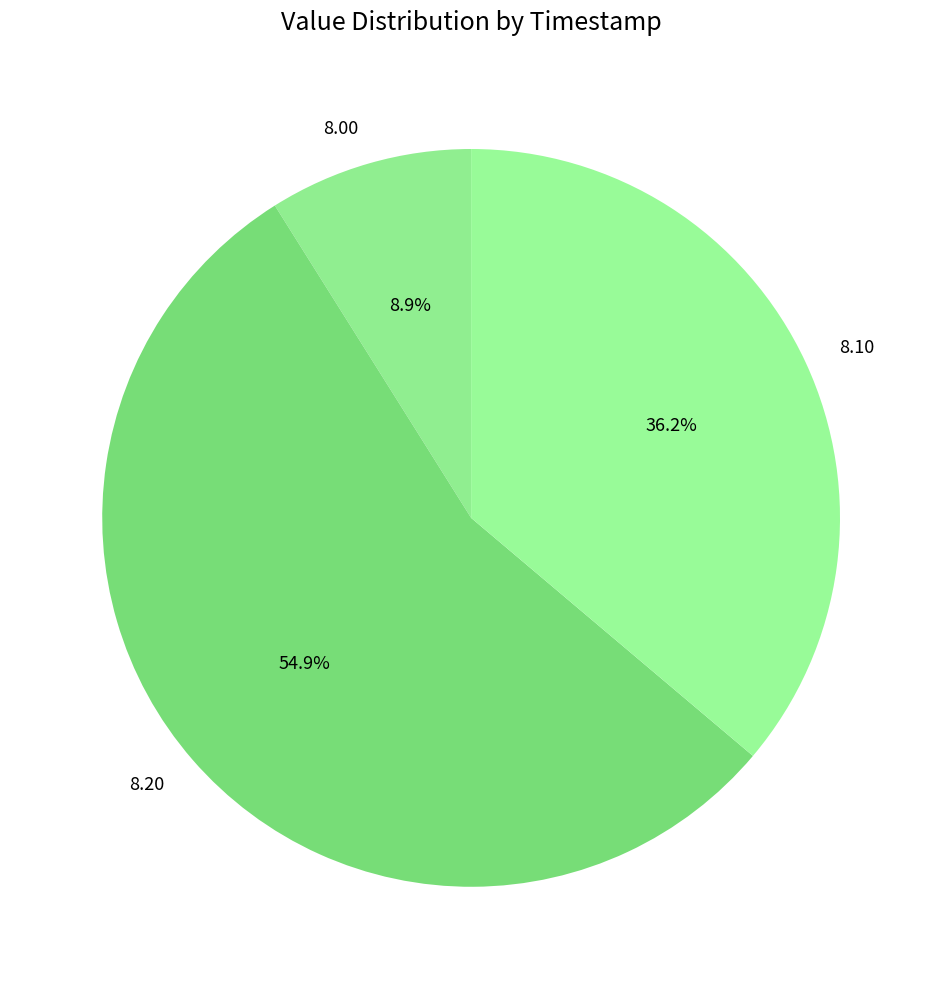

Combined, do 8.20 and 8.10 account for over 50%?

Yes